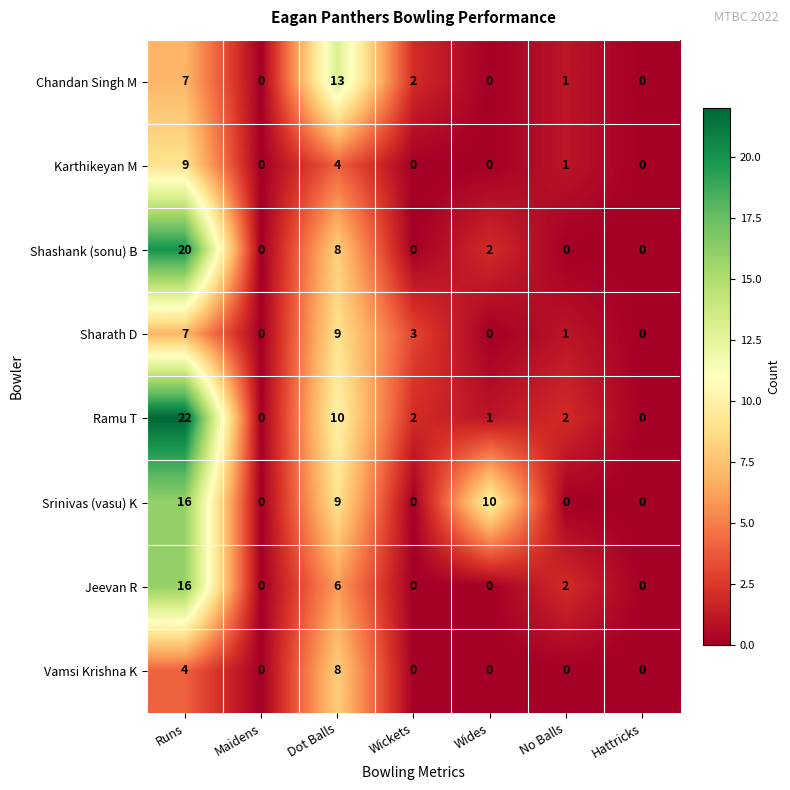

Which category has the highest value across all series?

Runs